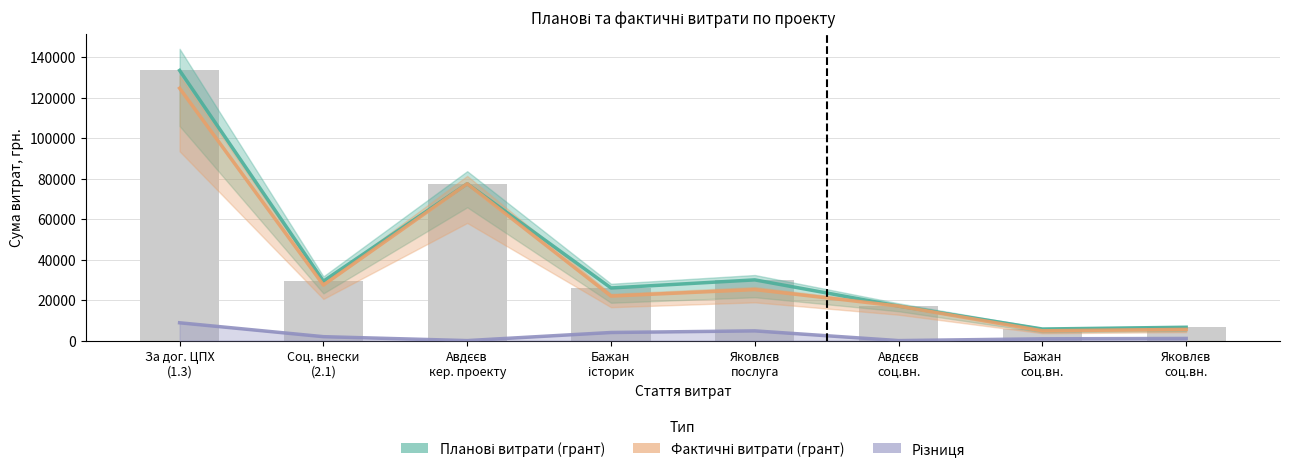

What is the sum of all Різниця values?

21472